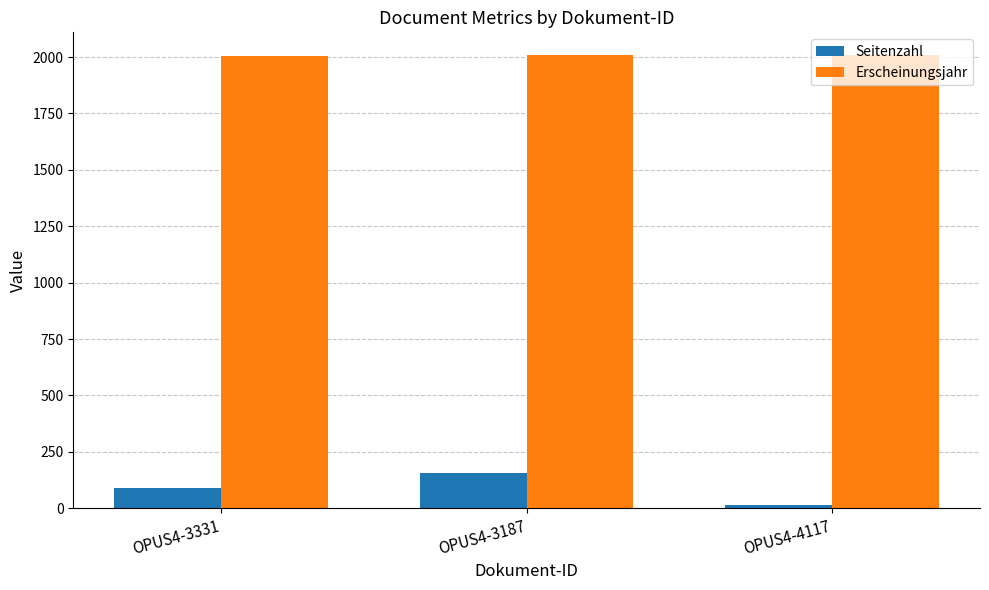

What position from the left is OPUS4-4117?

3